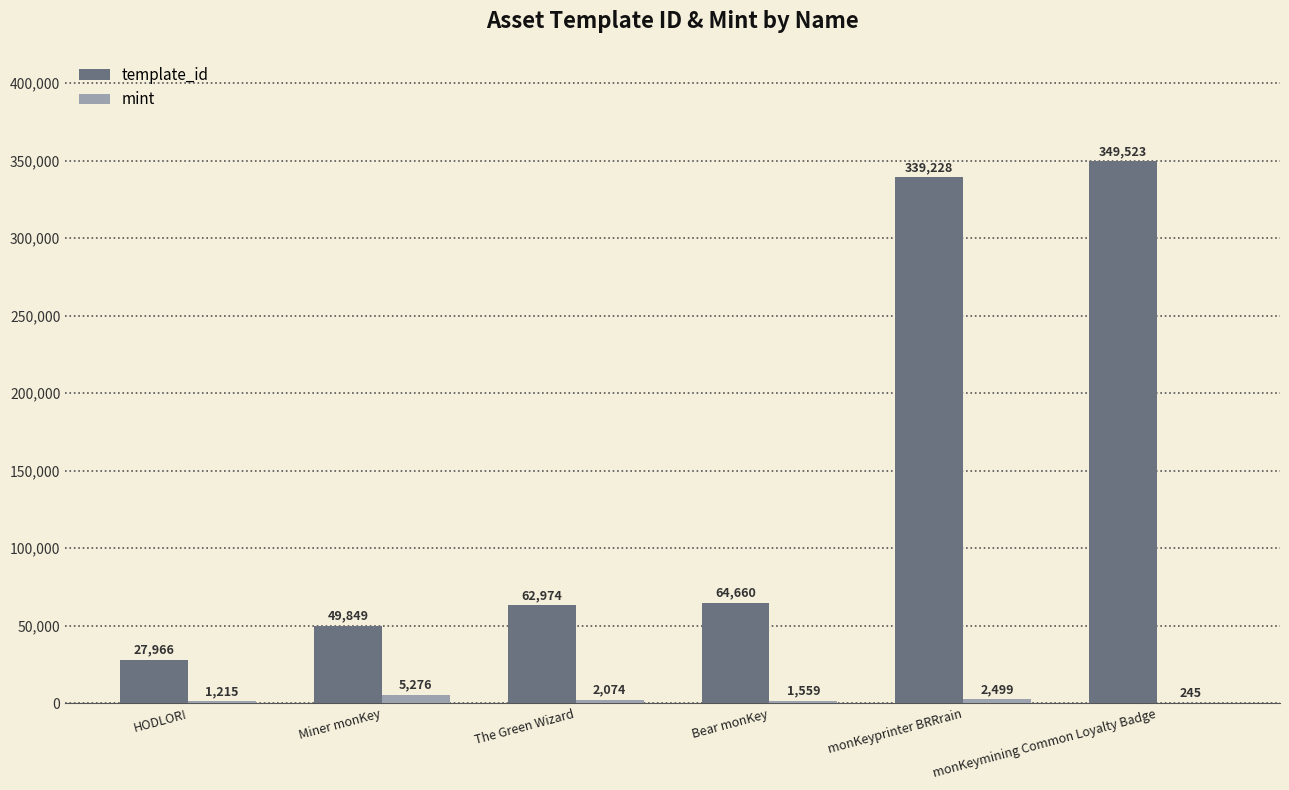

What is the total value across all series at Miner monKey?

55125